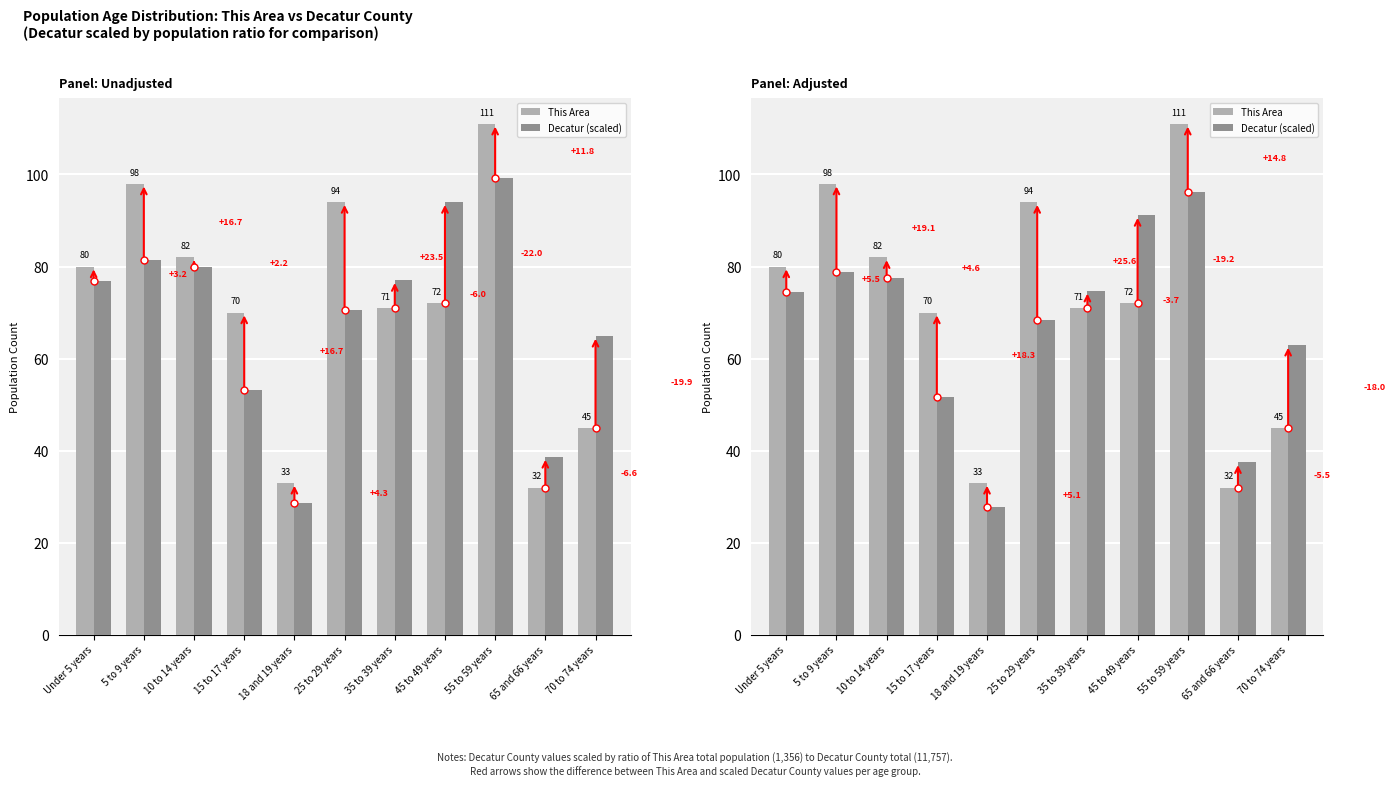

True or false: This Area has a value of 71.0 at 35 to 39 years.

True